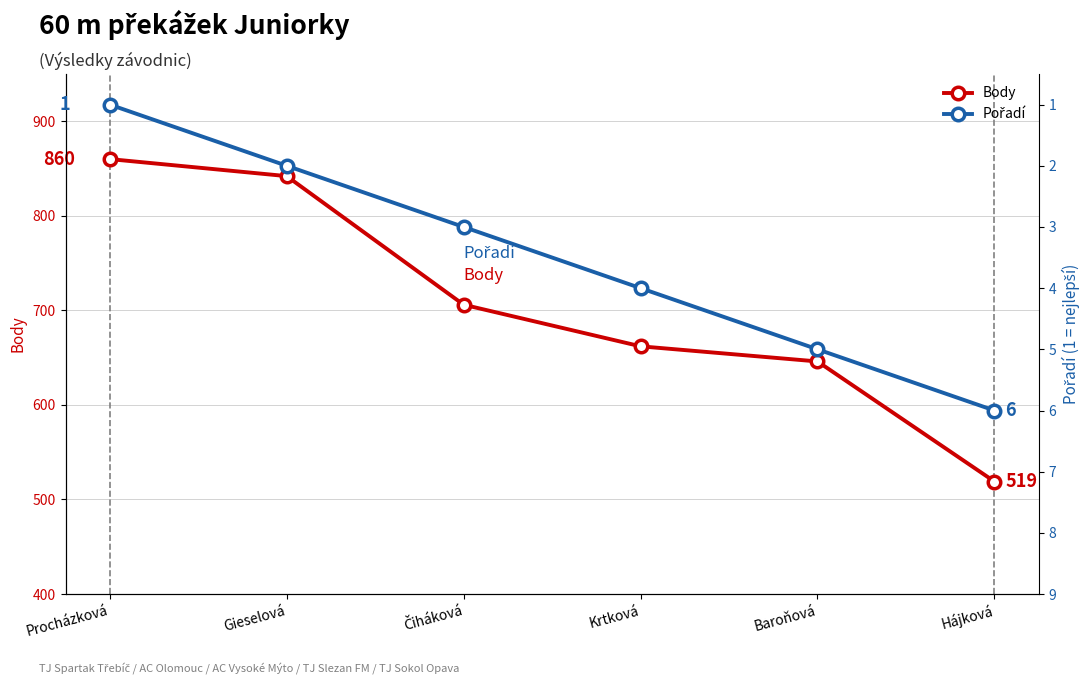

What is the total value across all series at Baroňová?

651